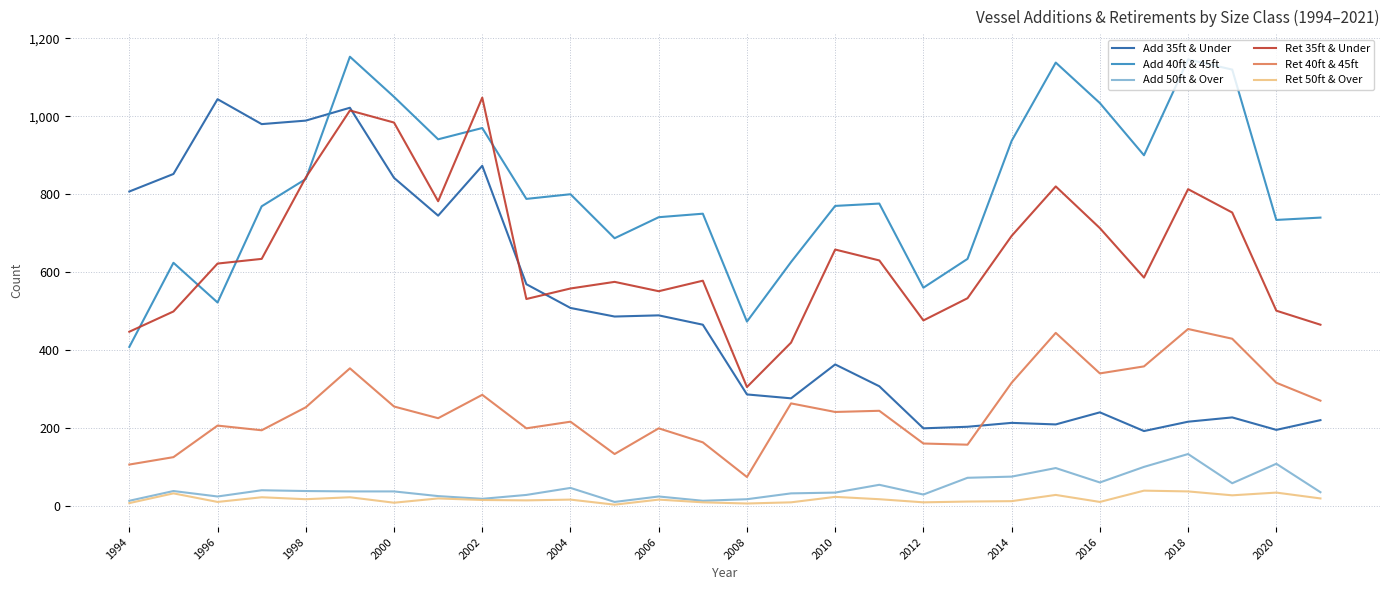

How many lines are shown in the chart?

6